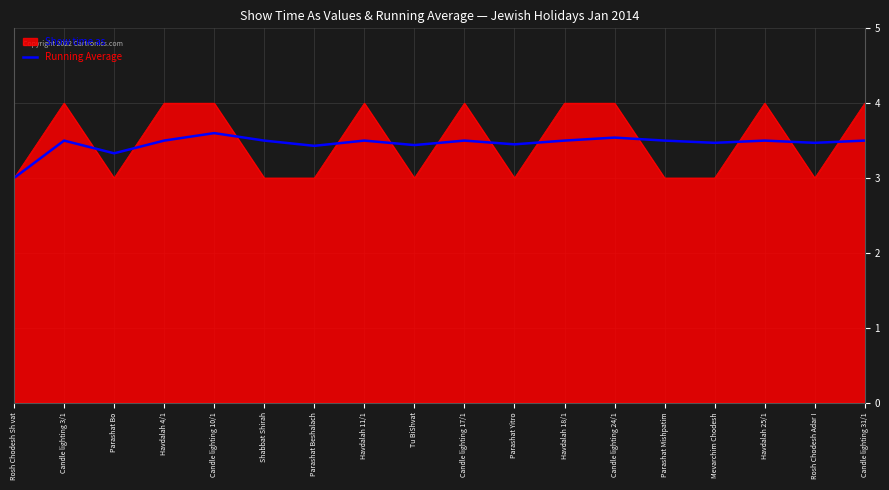

Is it true that Running Average equals 3.4 at Parashat Beshalach?

True